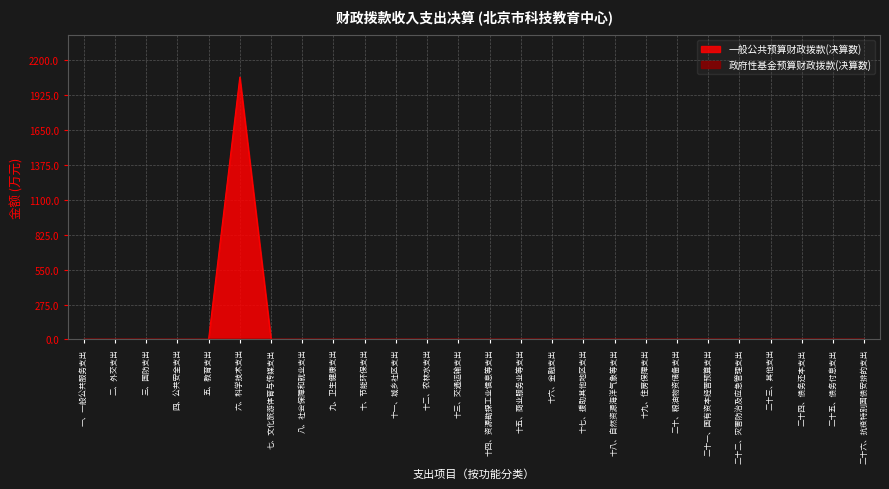

What is the average value?

79.5